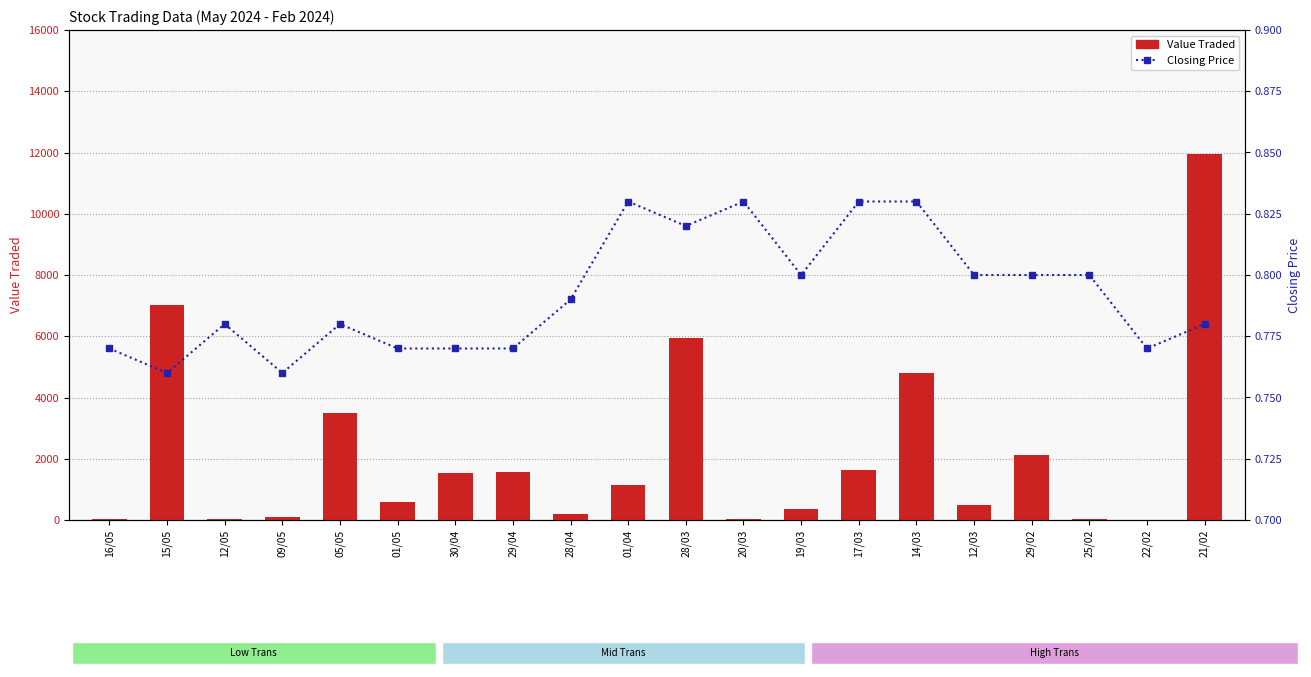

List the labels in order of Closing Price value, smallest first.

15/05, 09/05, 16/05, 01/05, 30/04, 29/04, 22/02, 12/05, 05/05, 21/02, 28/04, 19/03, 12/03, 29/02, 25/02, 28/03, 01/04, 20/03, 17/03, 14/03